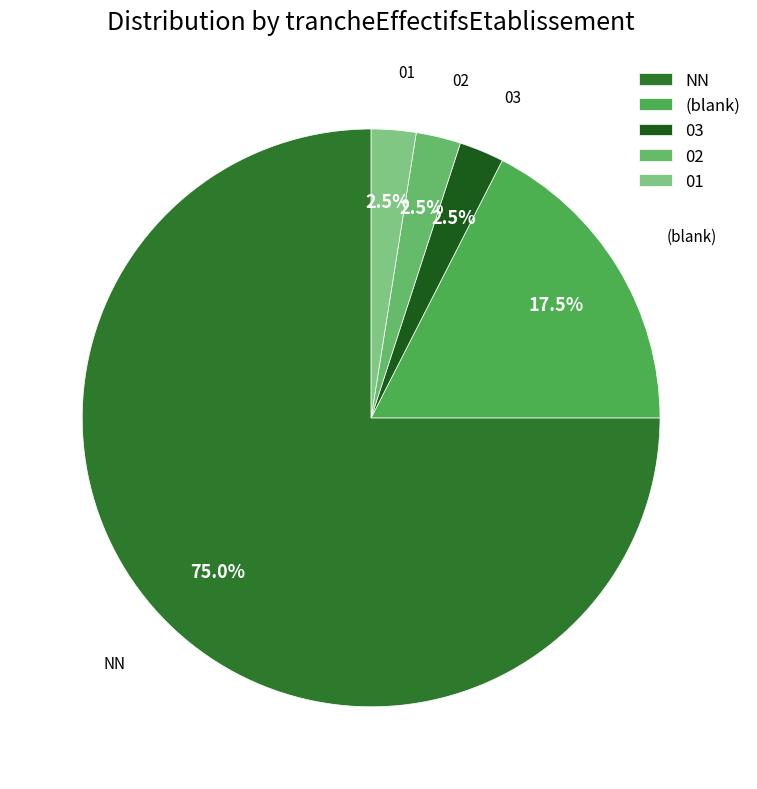

To the nearest percent, what percentage of the pie is NN?

75%